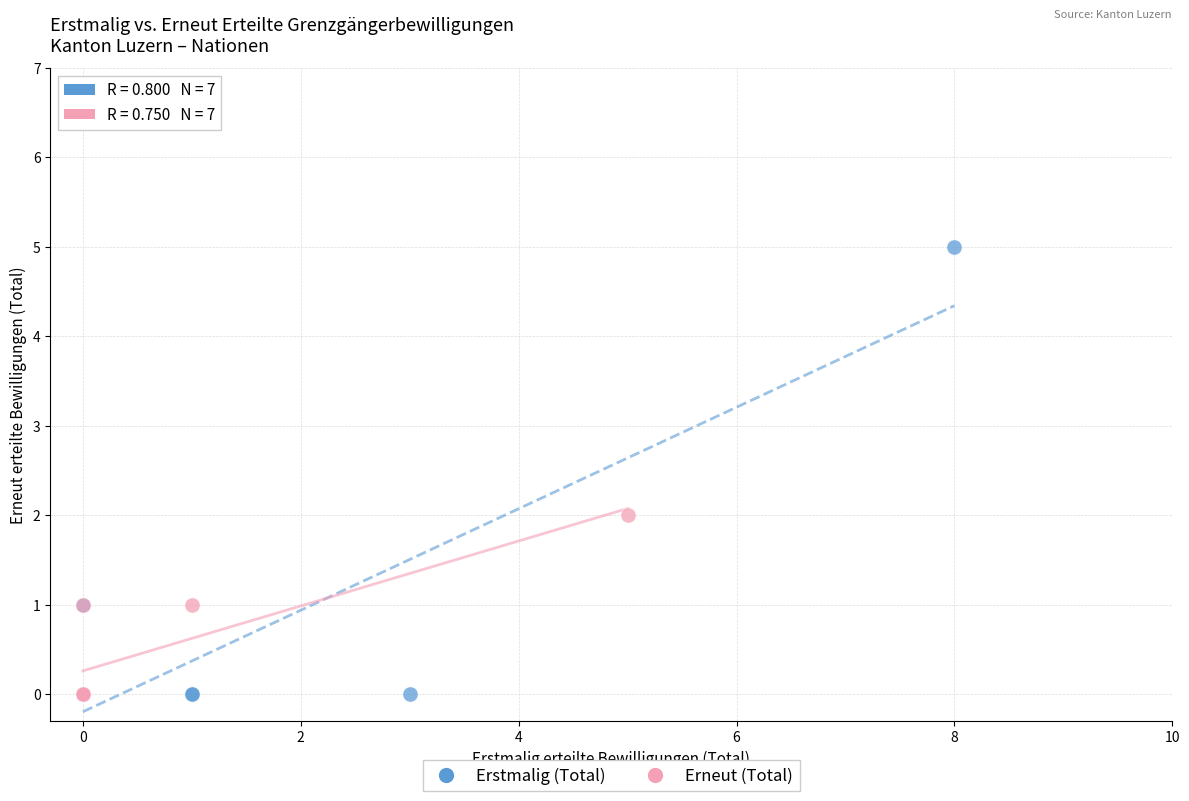

Which series reaches the maximum Y coordinate?

Erstmalig (Total)